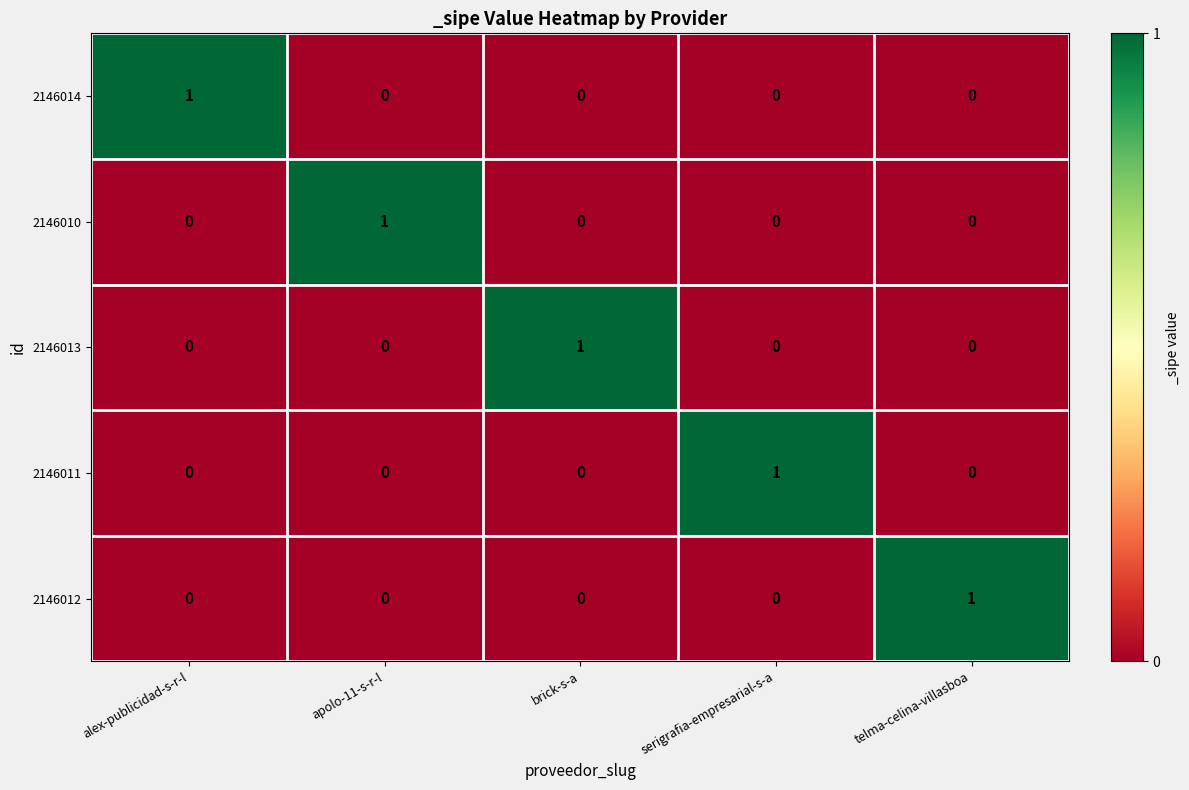

Which category has the highest value in the 2146012 series?

telma-celina-villasboa